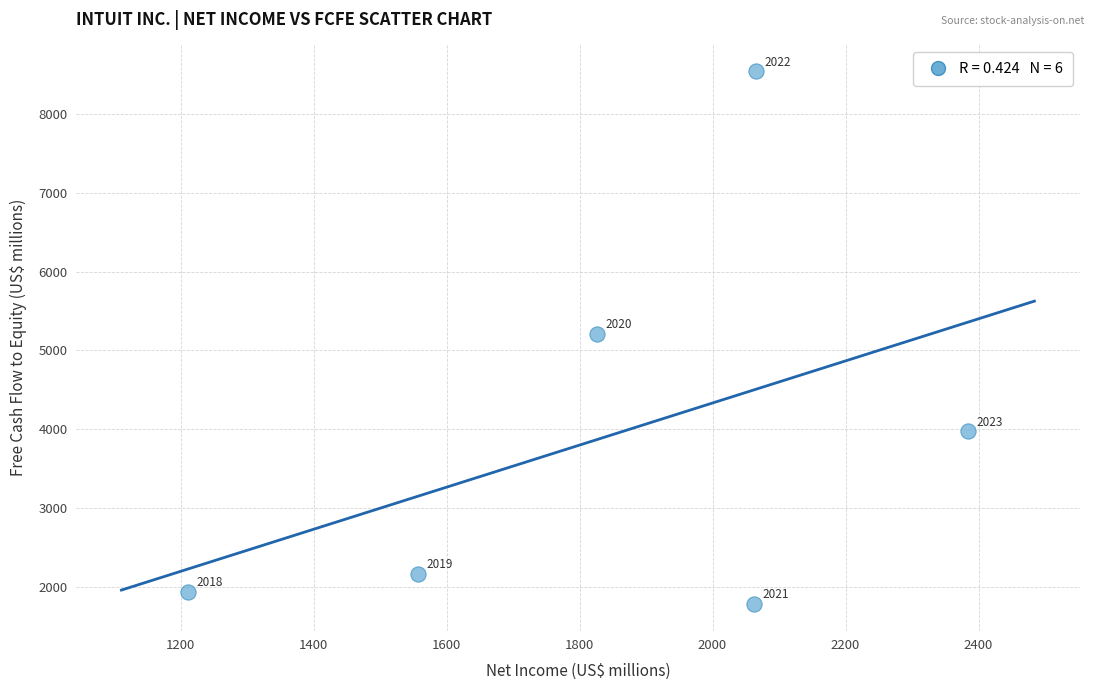

What is the range of Y values (max minus min)?

6755